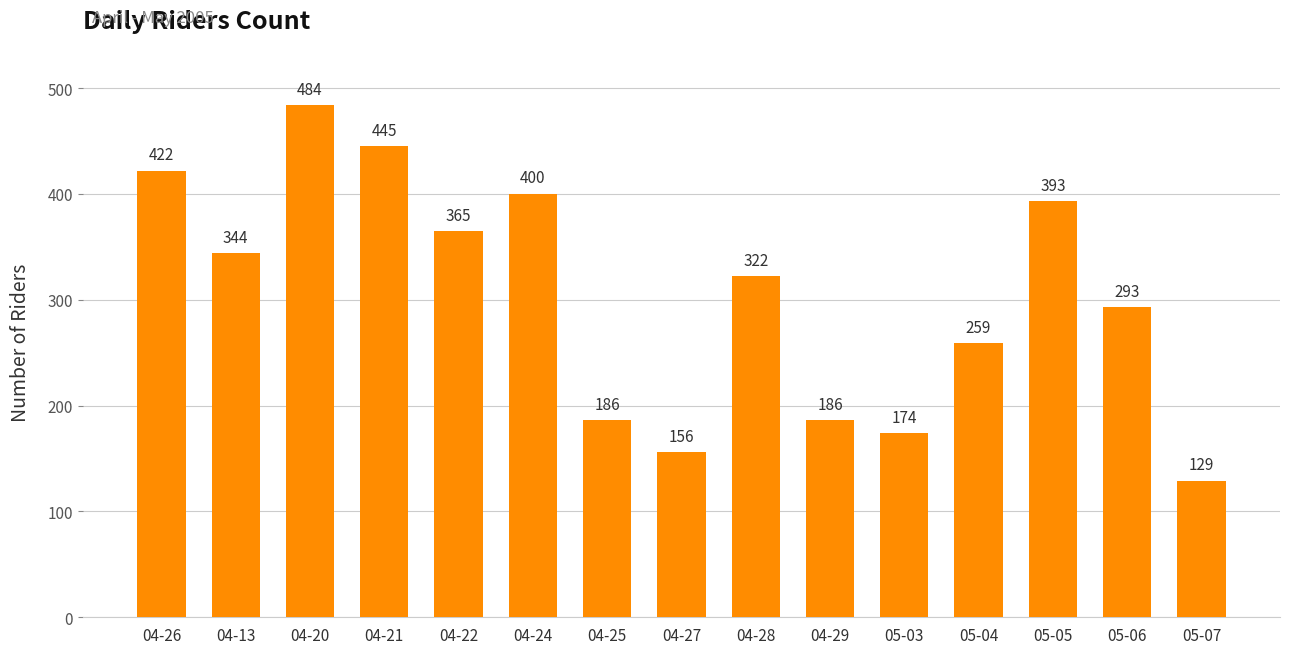

Which label corresponds to the smallest value in the chart?

05-07